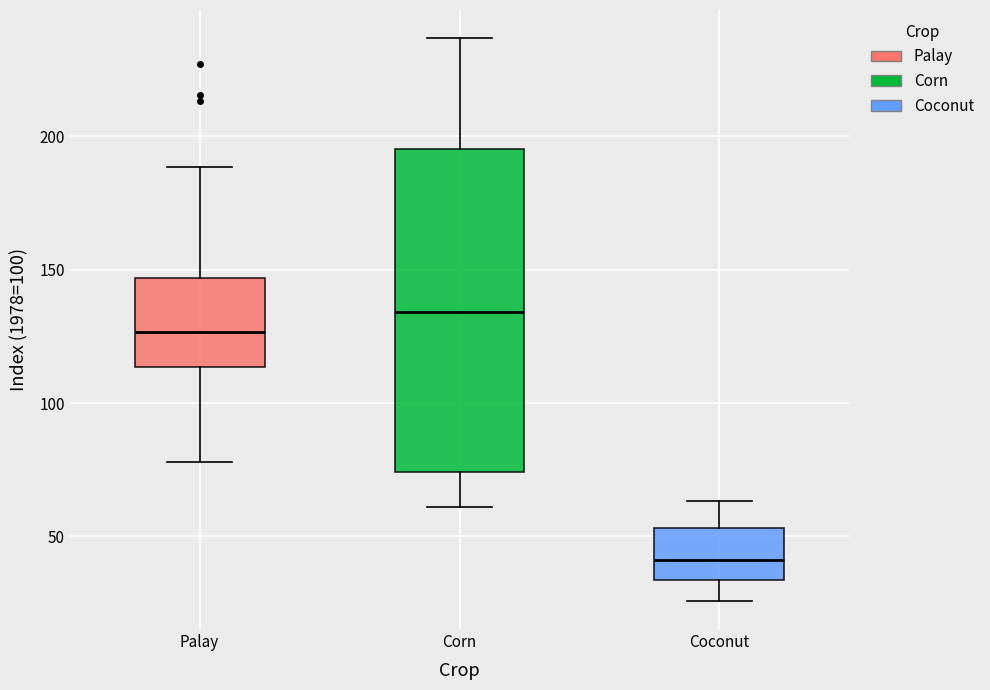

Reading left to right, read every box against the y-axis: the position of its median line, the range the box covers, and the ends of its whiskers. The values are not printed on the chart, so give them approximately, as read against the axis.

Palay: median 125, box 115 to 145, whiskers 80 to 190
Corn: median 135, box 75 to 195, whiskers 60 to 235
Coconut: median 40, box 35 to 55, whiskers 25 to 65